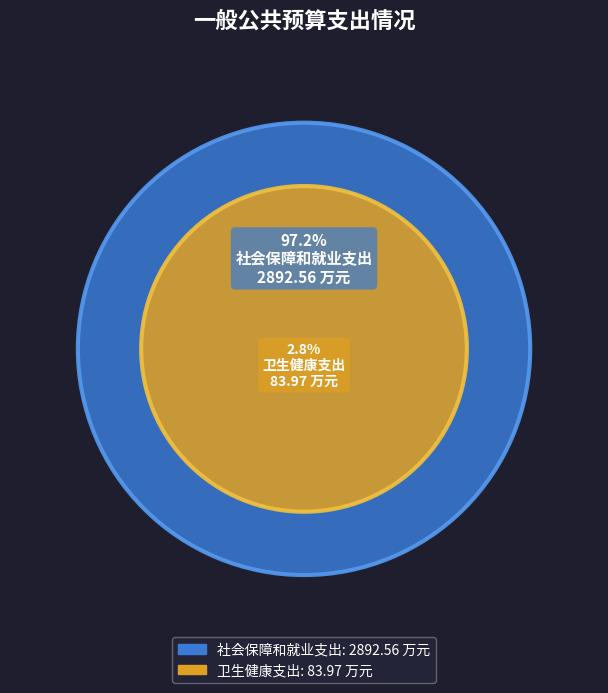

What portion of the pie excludes 卫生健康支出?

97.2%